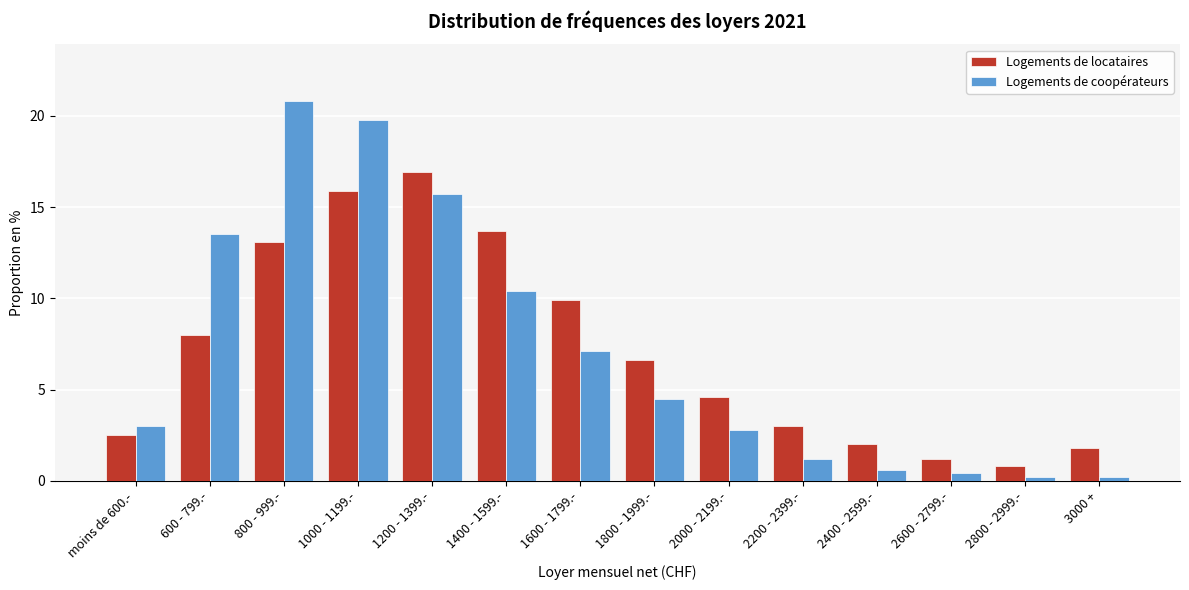

Reading left to right, transcribe all the data shown in this chart.

Logements de locataires: moins de 600.-=2.5	600 - 799.-=8.0	800 - 999.-=13.1	1000 - 1199.-=15.9	1200 - 1399.-=16.9	1400 - 1599.-=13.7	1600 - 1799.-=9.9	1800 - 1999.-=6.6	2000 - 2199.-=4.6	2200 - 2399.-=3.0	2400 - 2599.-=2.0	2600 - 2799.-=1.2	2800 - 2999.-=0.8	3000 +=1.8
Logements de coopérateurs: moins de 600.-=3.0	600 - 799.-=13.5	800 - 999.-=20.8	1000 - 1199.-=19.8	1200 - 1399.-=15.7	1400 - 1599.-=10.4	1600 - 1799.-=7.1	1800 - 1999.-=4.5	2000 - 2199.-=2.8	2200 - 2399.-=1.2	2400 - 2599.-=0.6	2600 - 2799.-=0.4	2800 - 2999.-=0.2	3000 +=0.2